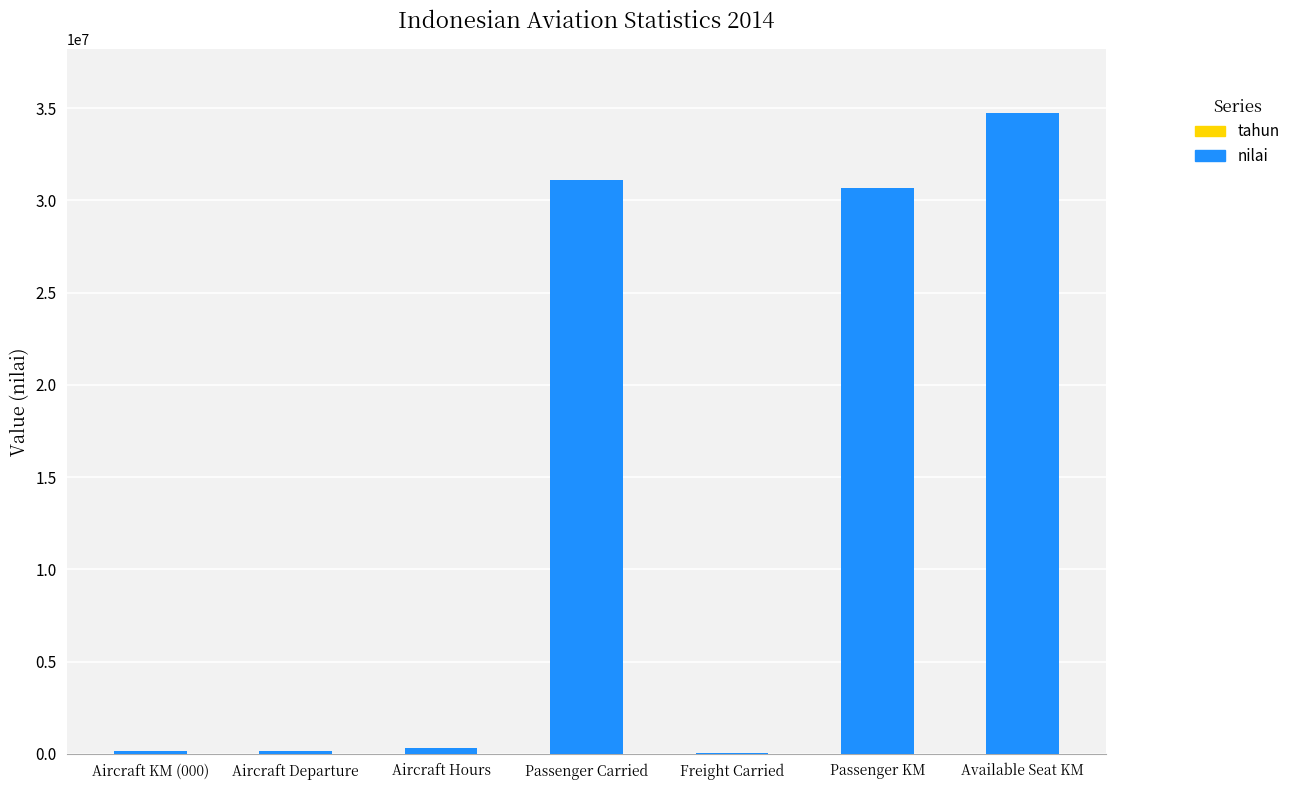

At which label does nilai reach its peak?

Available Seat KM